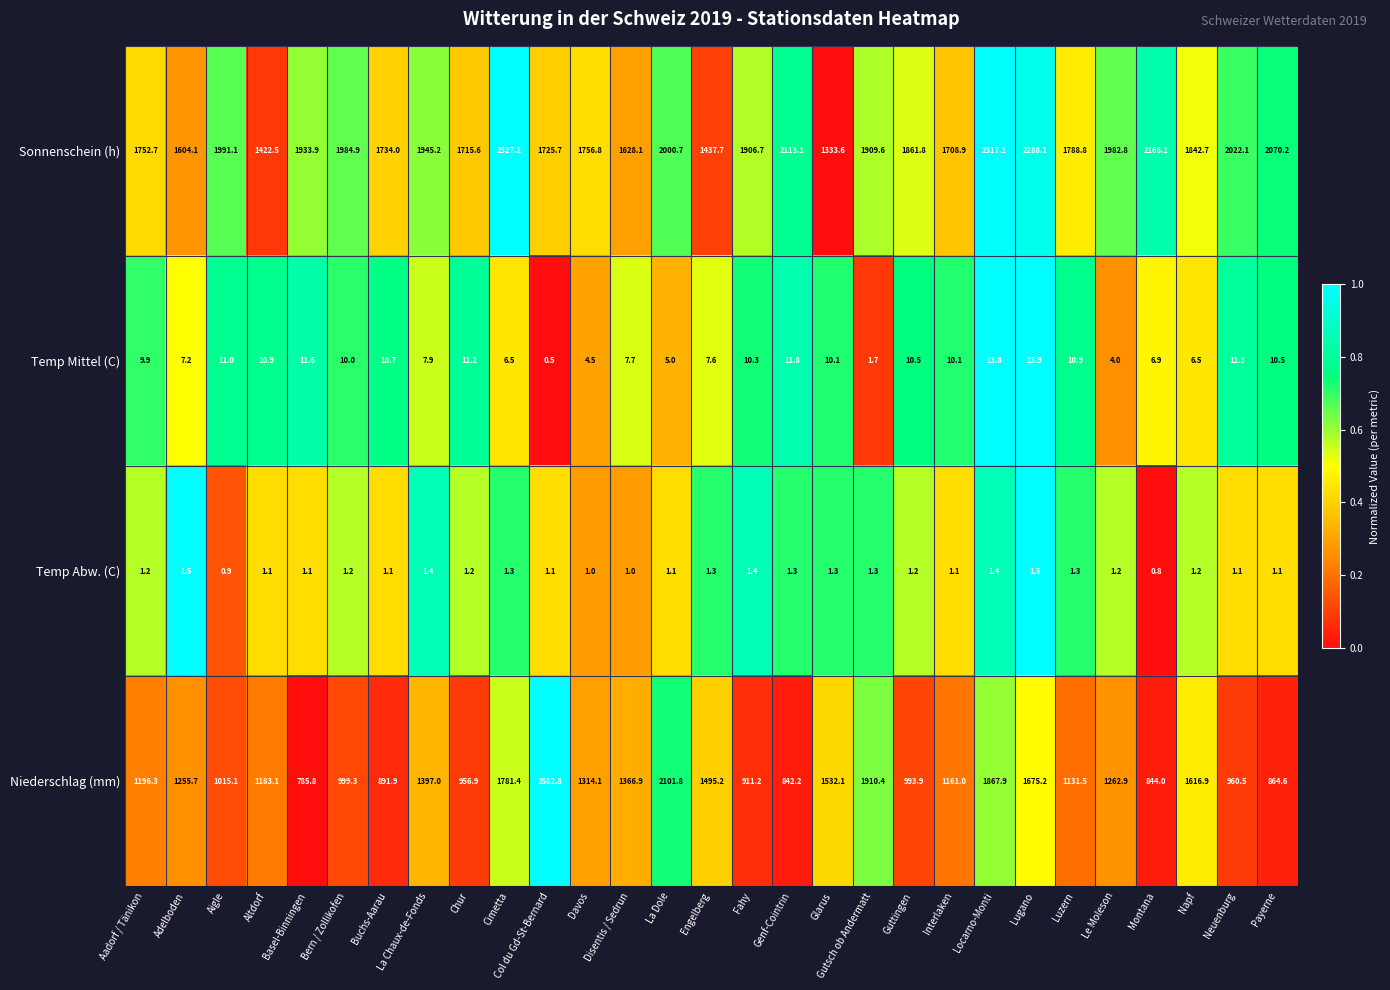

What is the total value across all series at Guttingen?

2867.4